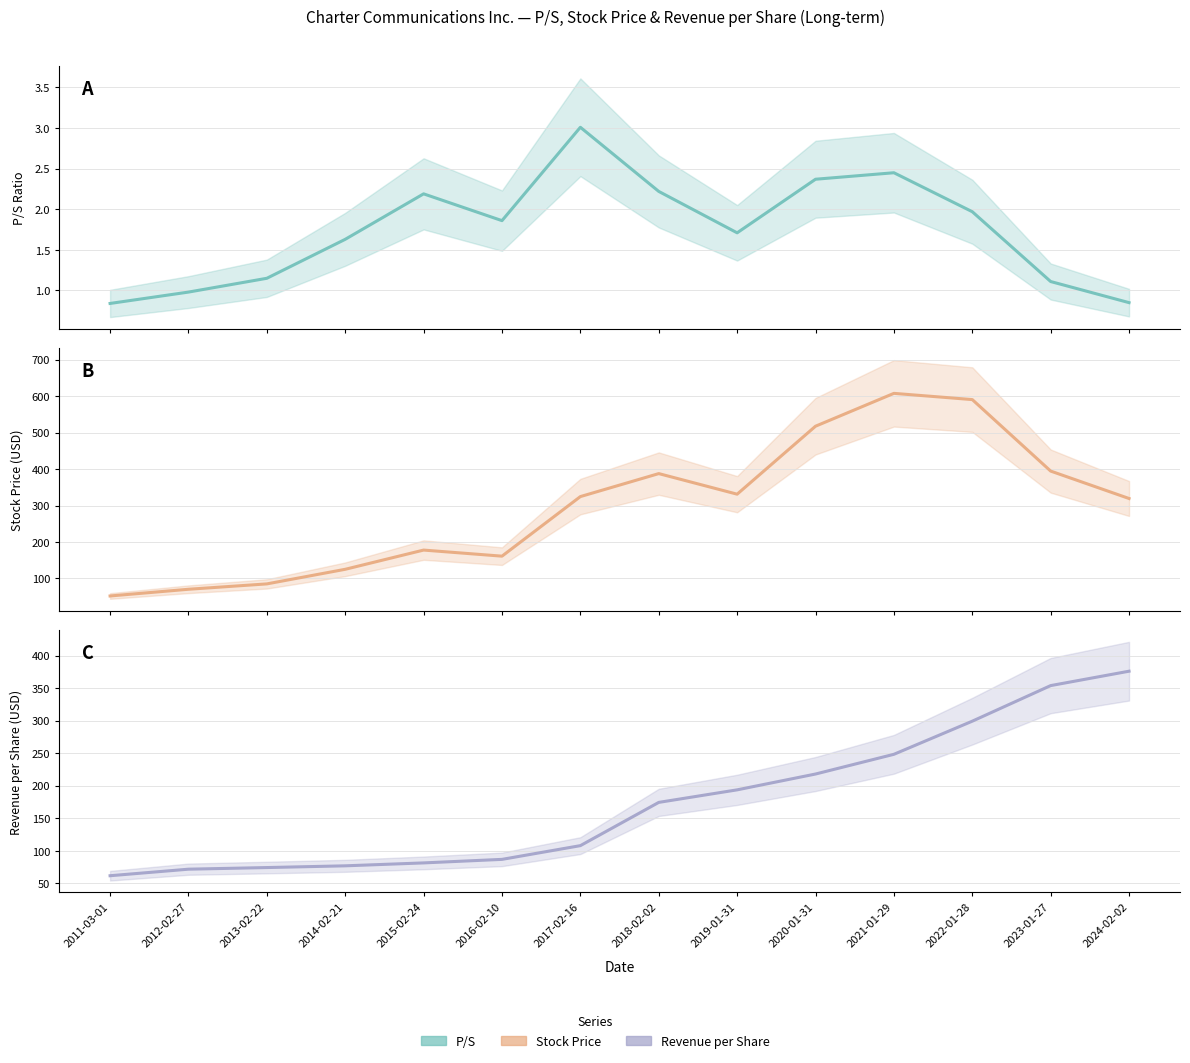

At 2020-01-31, list the series in order from largest to smallest.

Stock Price, Revenue per Share, P/S